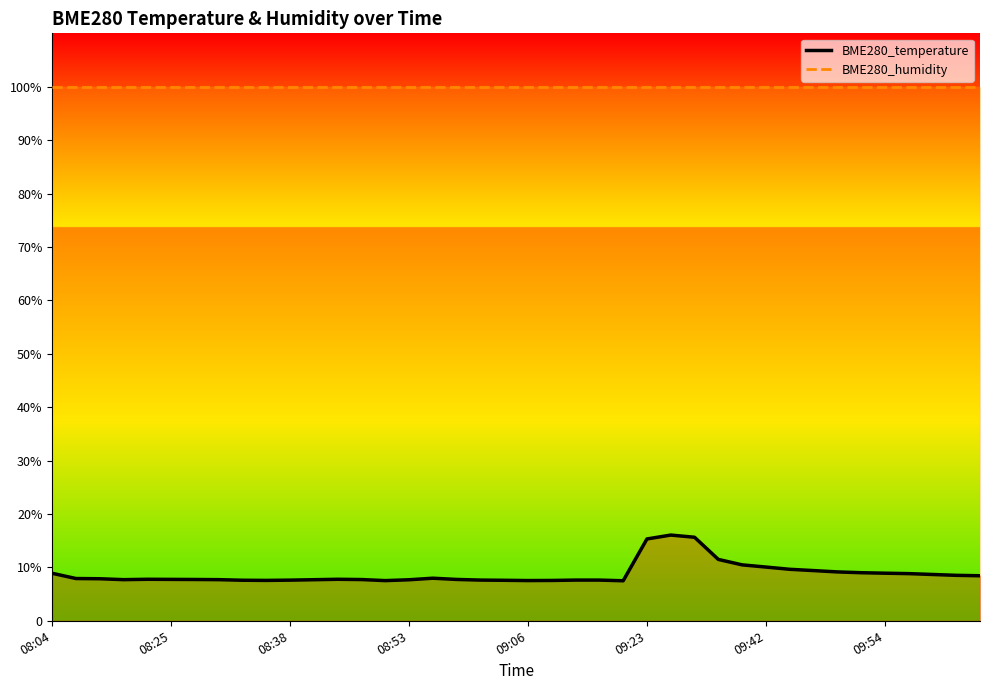

What is the difference between the second highest and second lowest values in the BME280_temperature series?

8.1